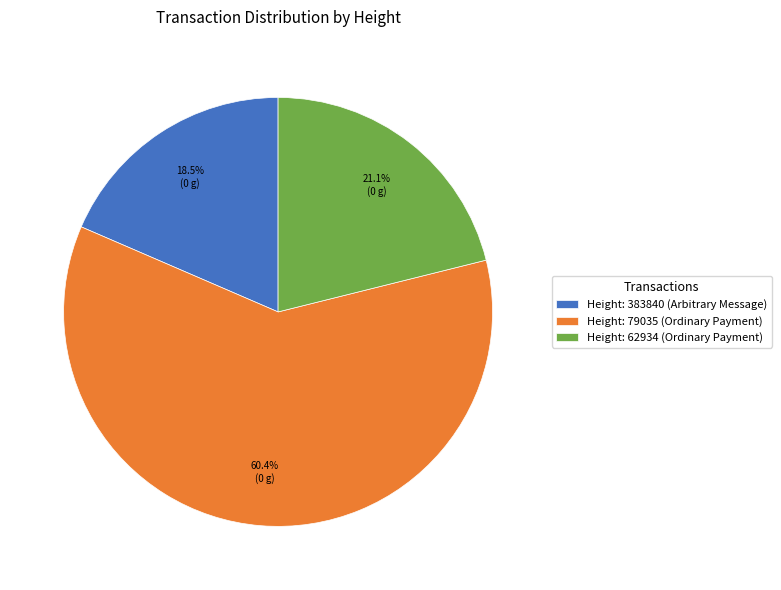

What is the ratio of the value at Height: 383840 (Arbitrary Message) to the value at Height: 79035 (Ordinary Payment)?

0.3